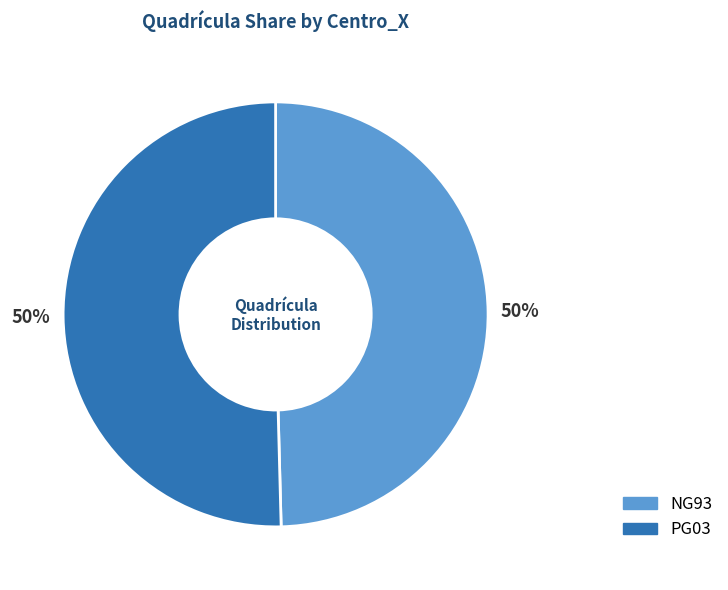

To the nearest percent, what portion does NG93 represent?

50%